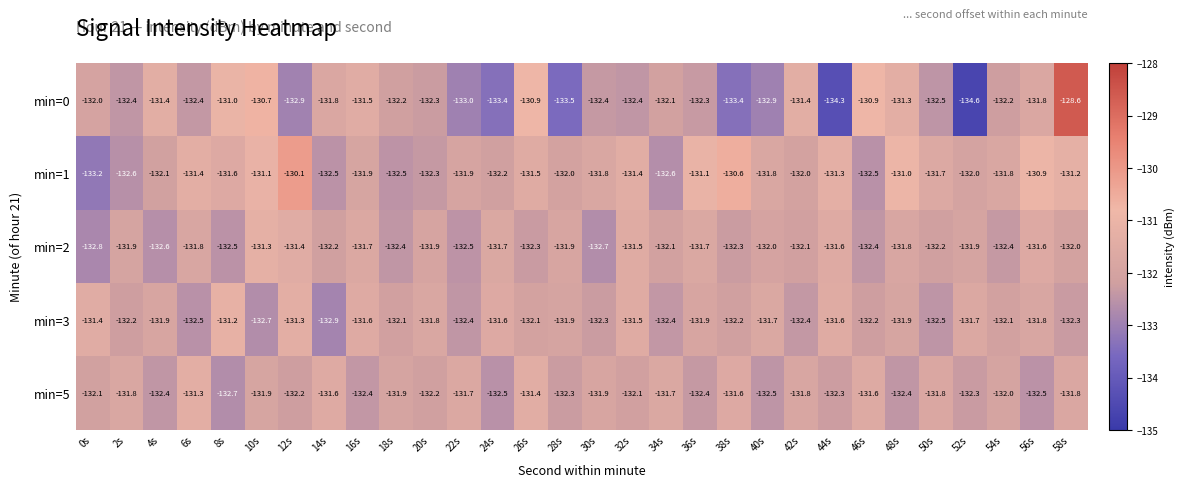

The value of min=0 at 48s is -131.3. True or false?

True